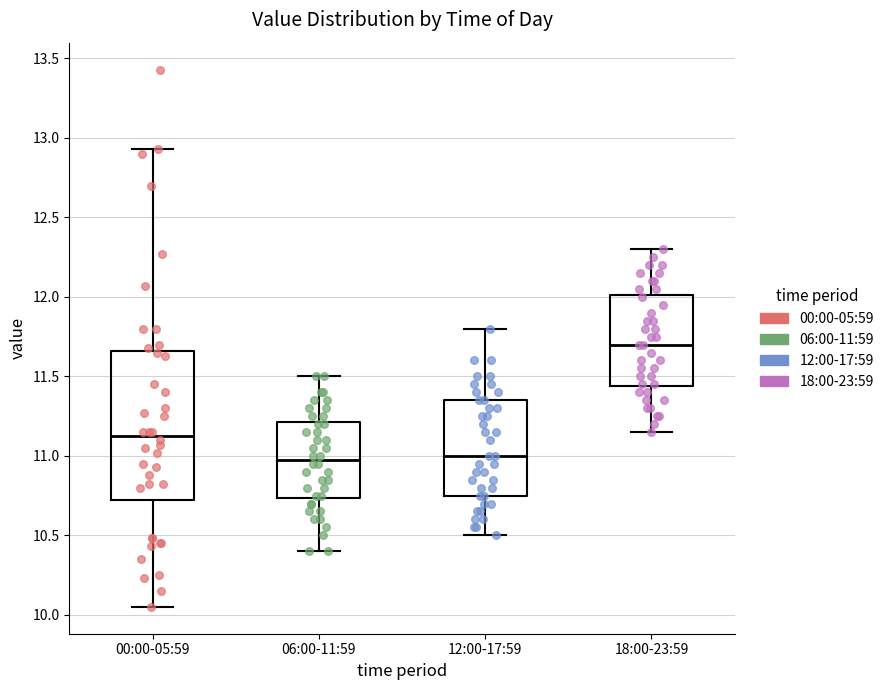

Which box's median line is the highest?

18:00-23:59